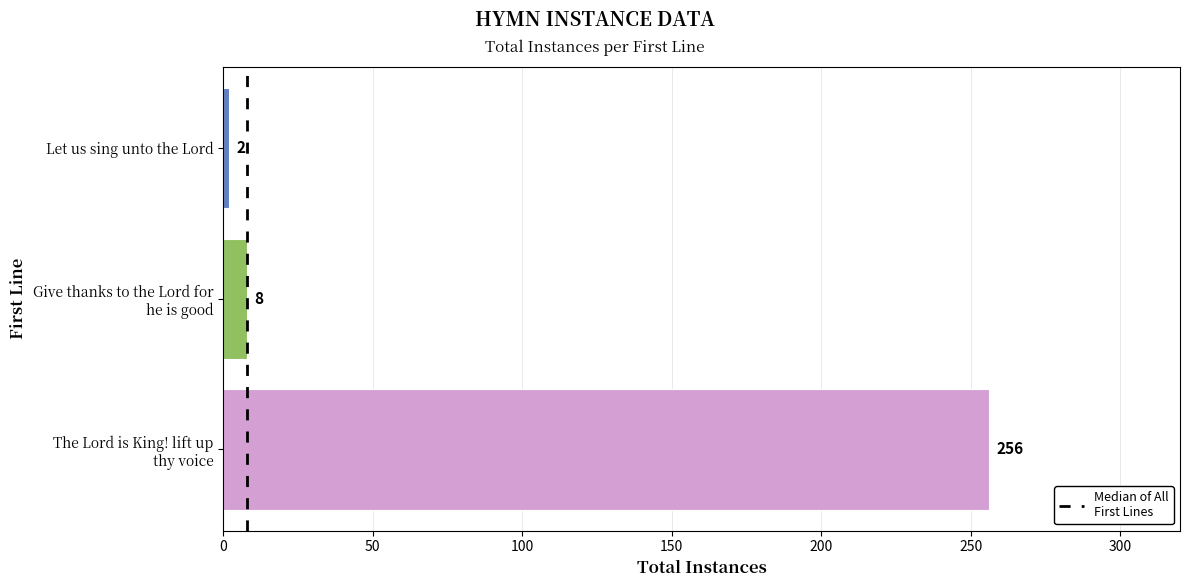

The chart shows a value of 2 at Let us sing unto the Lord. True or false?

True